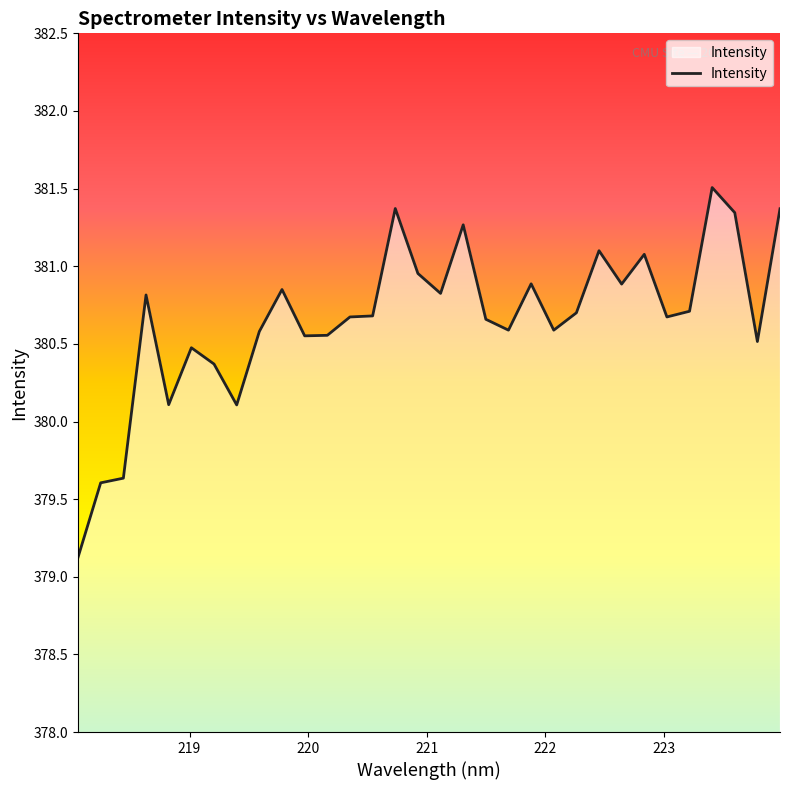

What is the maximum value shown in the chart?

381.5